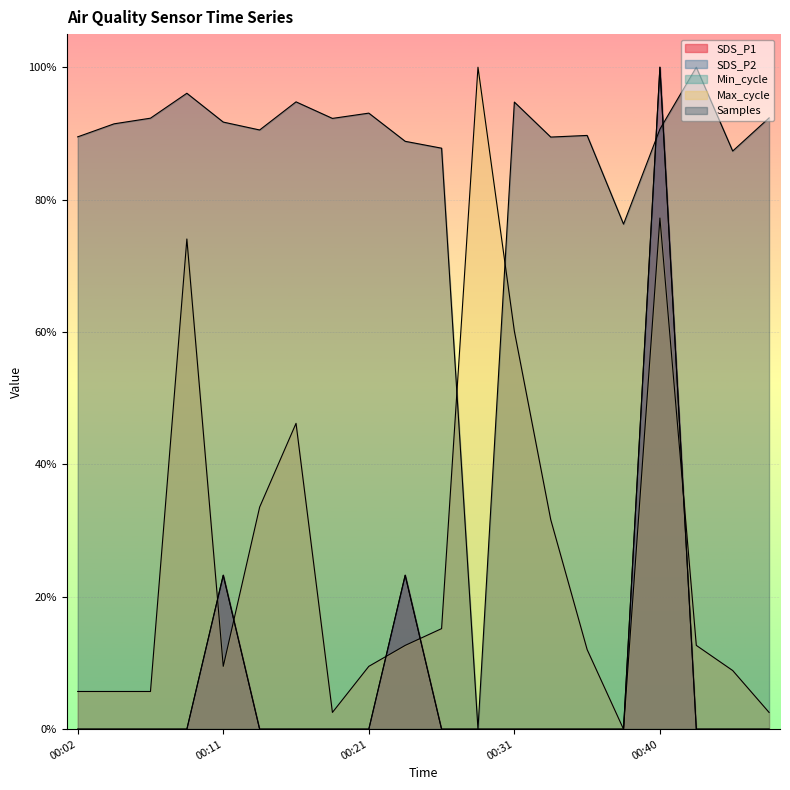

The value of Samples at 00:43 is 0.6. True or false?

False